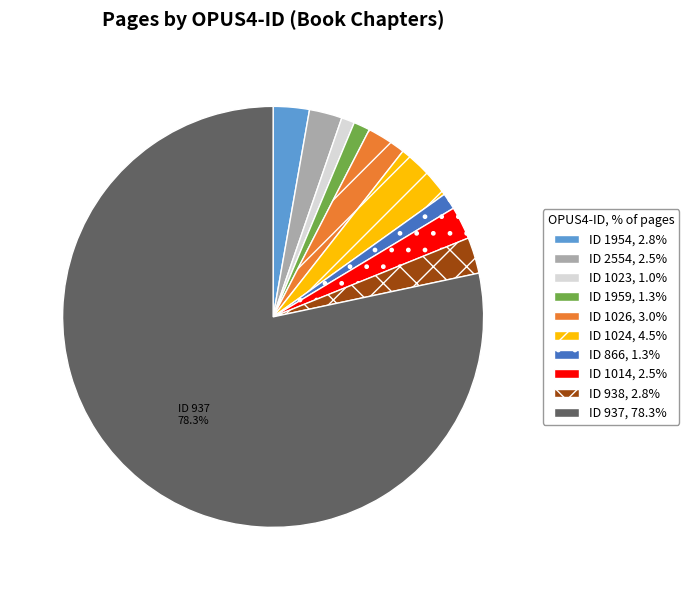

What percentage is NOT represented by ID 937, 78.3%?

21.7%